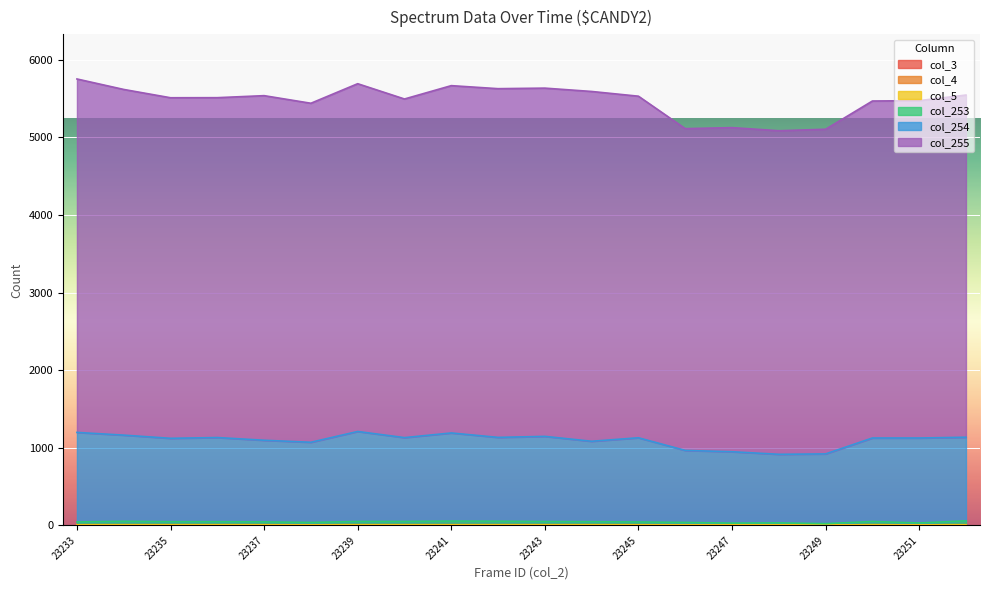

What is the total value across all series at 23236?

6691